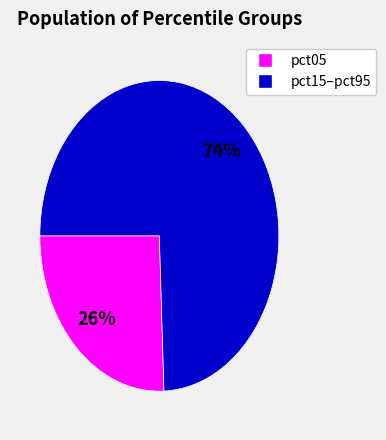

Does any single category account for the majority?

Yes